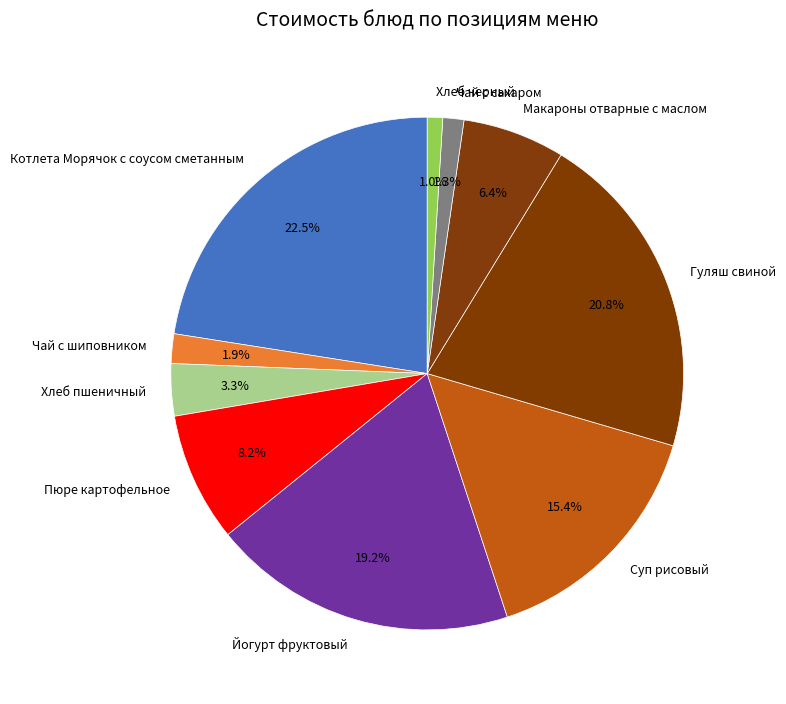

Approximately how many times larger is the value at Гуляш свиной compared to Йогурт фруктовый?

1.1